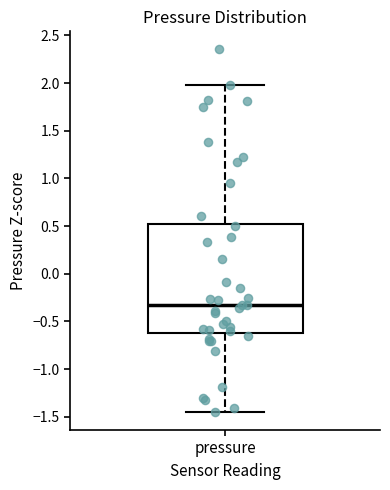

Transcribe this box plot: give where the median line is, the range the box spans, and where the two whiskers end, as read against the y-axis. The values are not printed on the chart, so give them approximately, as read against the axis.

median -0.35, box -0.60 to 0.55, whiskers -1.45 to 2.00